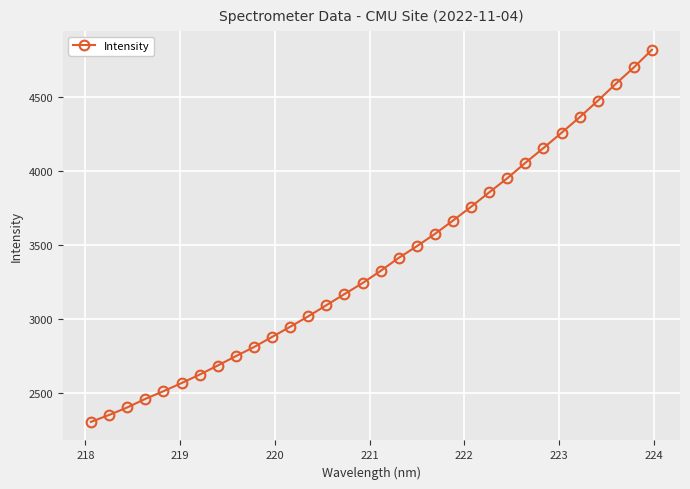

What is the maximum value shown in the chart?

4820.5